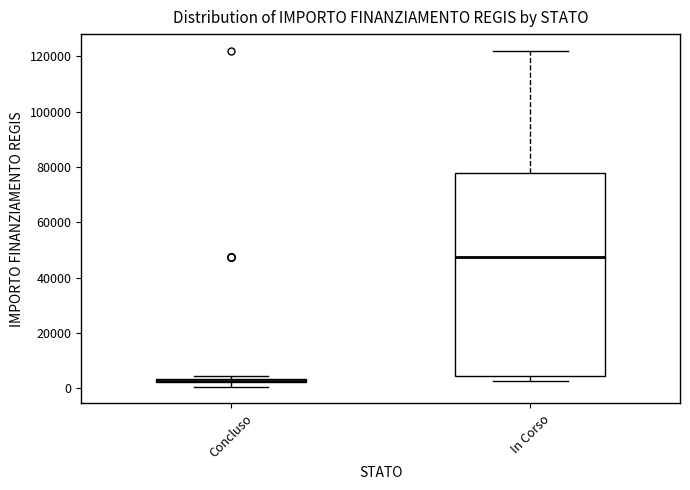

Where is the lower edge of the box for Concluso on the y-axis? The values are not printed on the chart, so give them approximately, as read against the axis.

2000